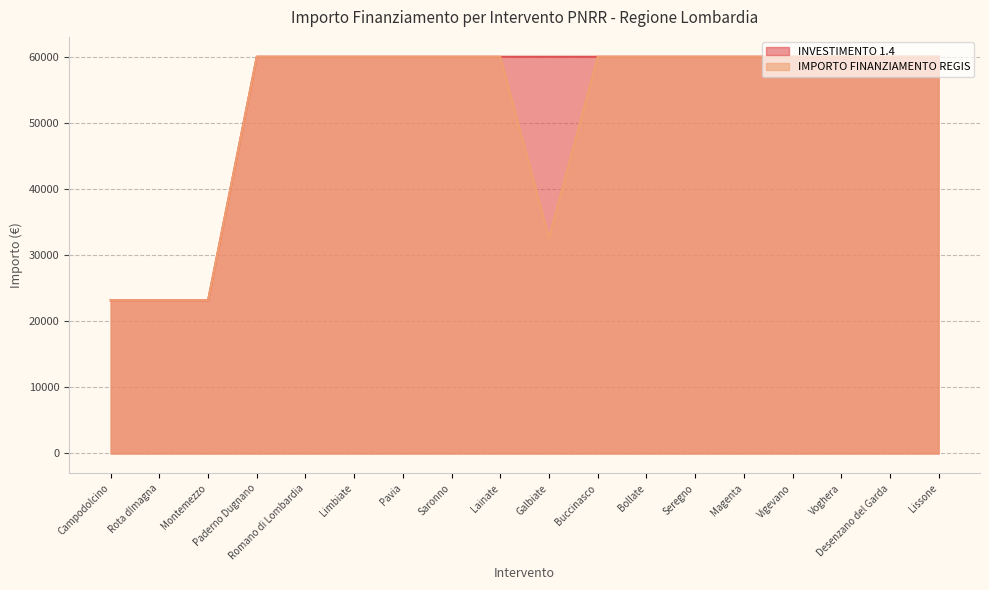

At how many categories does at least one series exceed 56541?

15